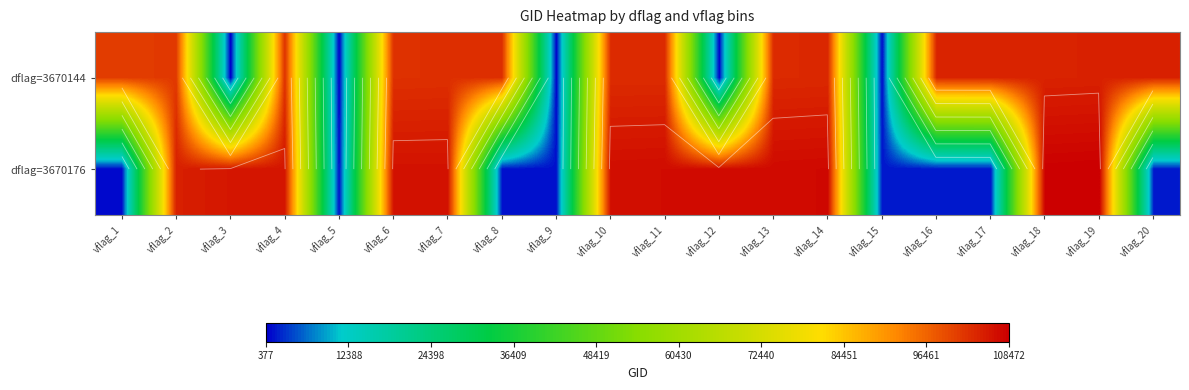

How many categories are shown in the chart?

20